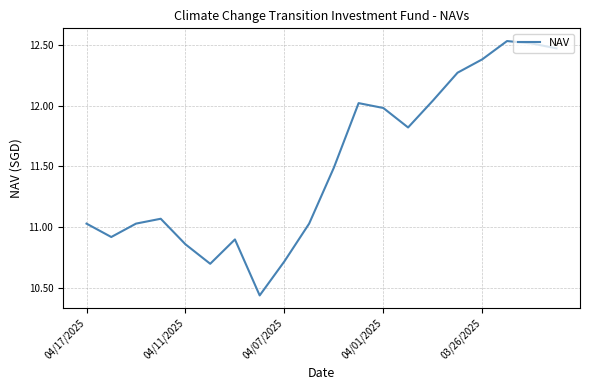

What is the difference between the maximum and minimum values?

2.1